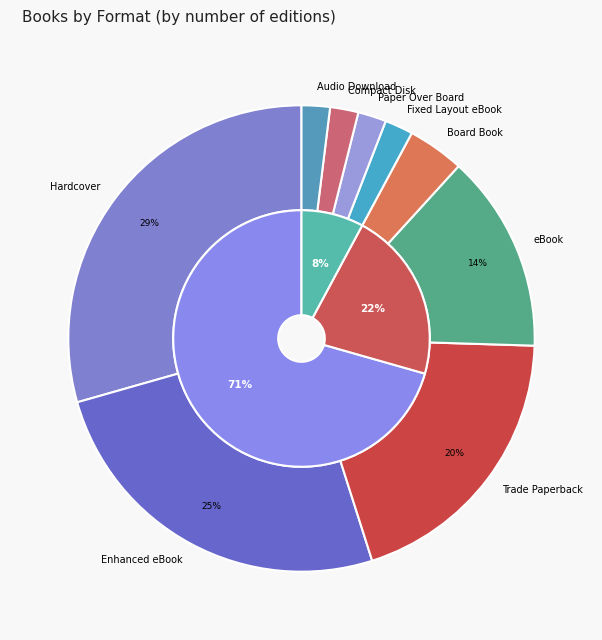

What is the ratio of the value at Audio Download to the value at Board Book?

0.5